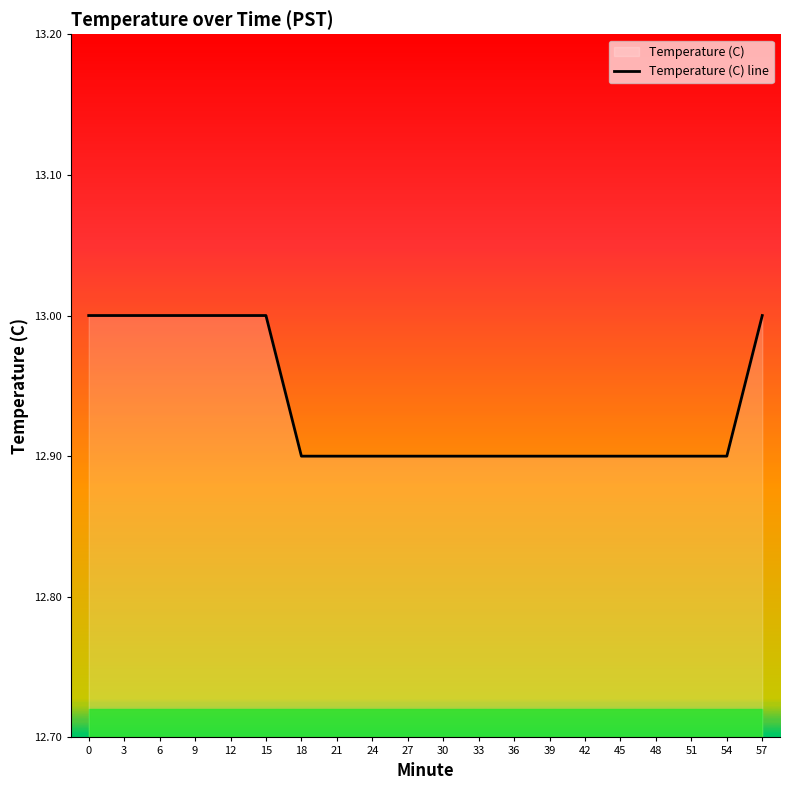

List the labels in order of value, smallest first.

18, 21, 24, 27, 30, 33, 36, 39, 42, 45, 48, 51, 54, 0, 3, 6, 9, 12, 15, 57